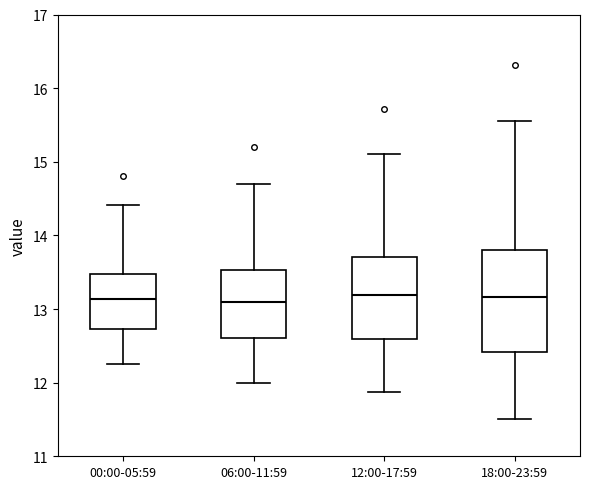

Comparing the boxes themselves (not the whiskers), which one is the tallest?

18:00-23:59